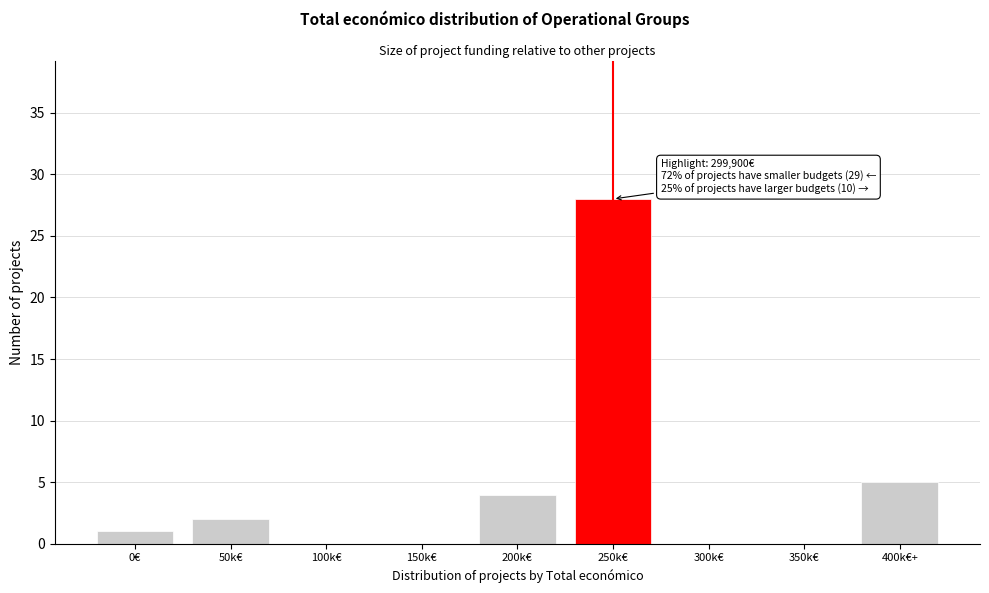

Reading left to right, list all the values displayed in this chart.

0€=1	50k€=2	100k€=0	150k€=0	200k€=4	250k€=28	300k€=0	350k€=0	400k€+=5